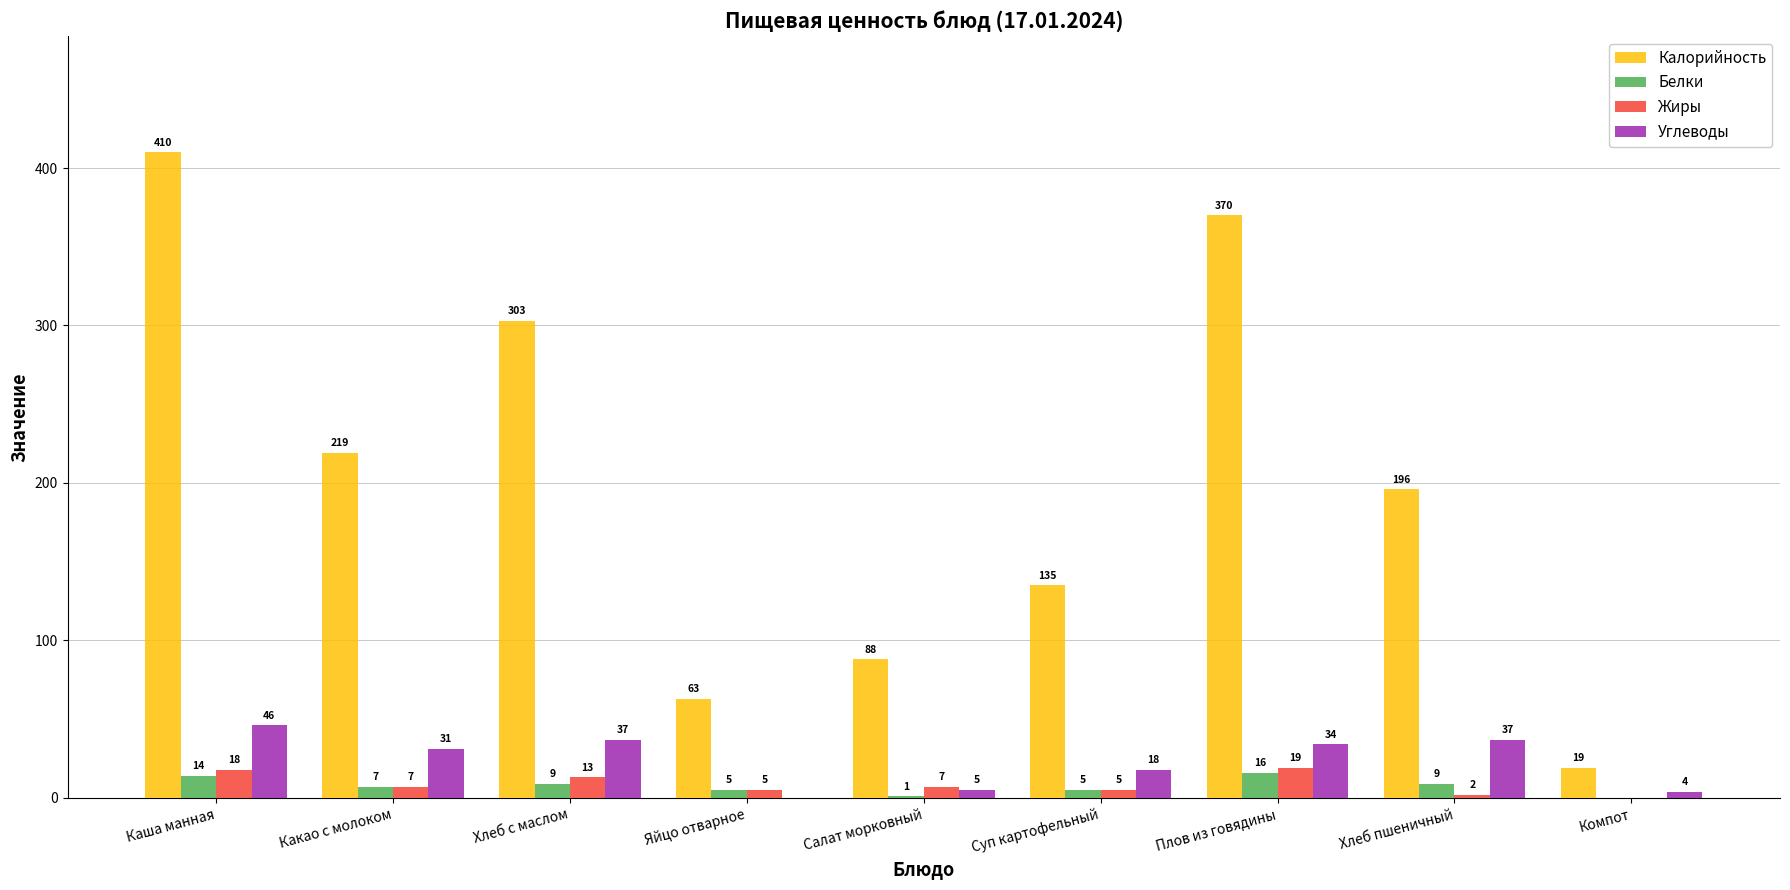

How many data points does each series have?

9